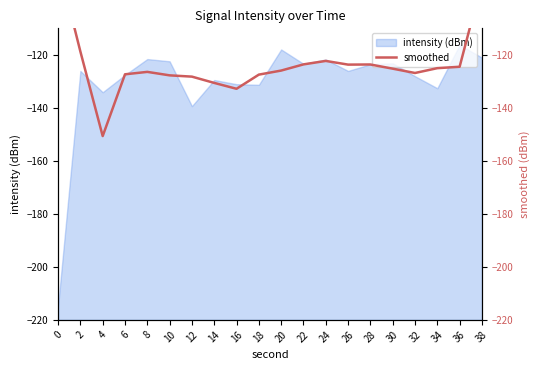

Is it true that the value at 36 is -71.7?

False